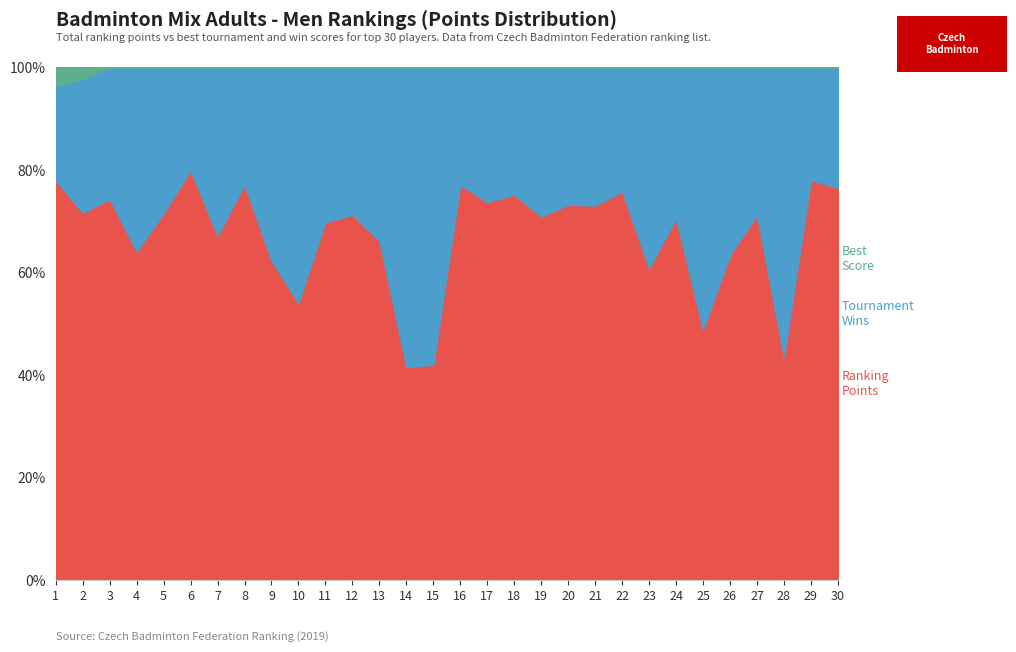

True or false: Best Score has a value of 124 at 8.

False